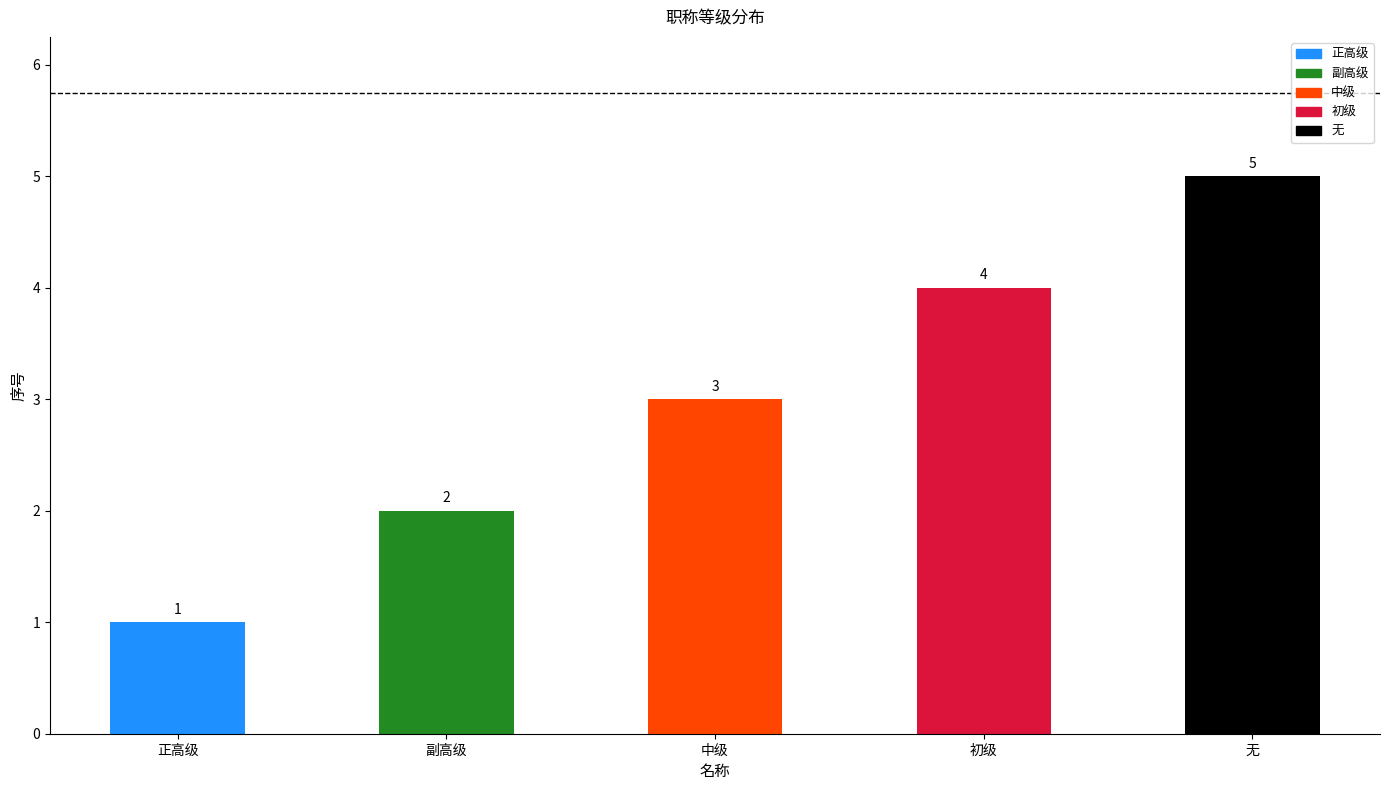

Which label corresponds to the smallest value in the chart?

正高级